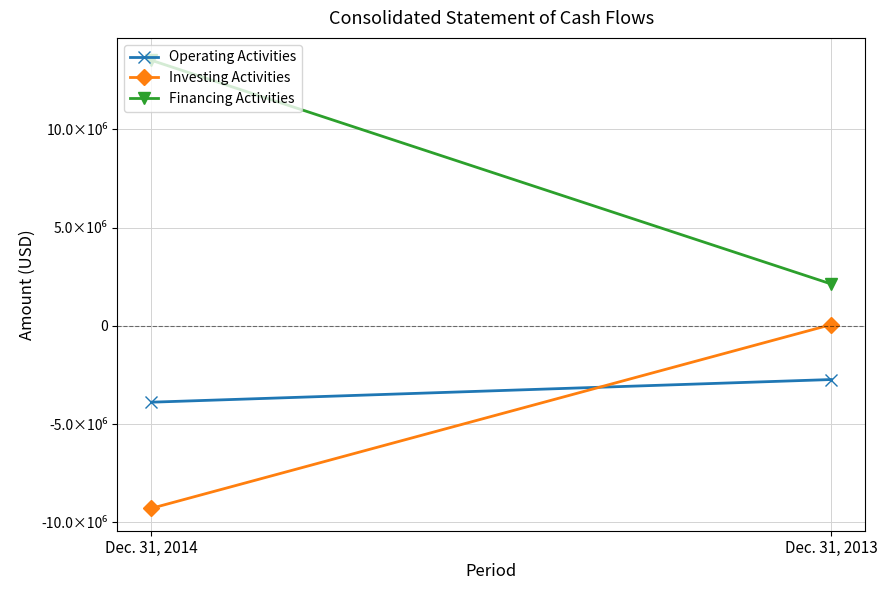

What is the average value of the Operating Activities series?

-3306966